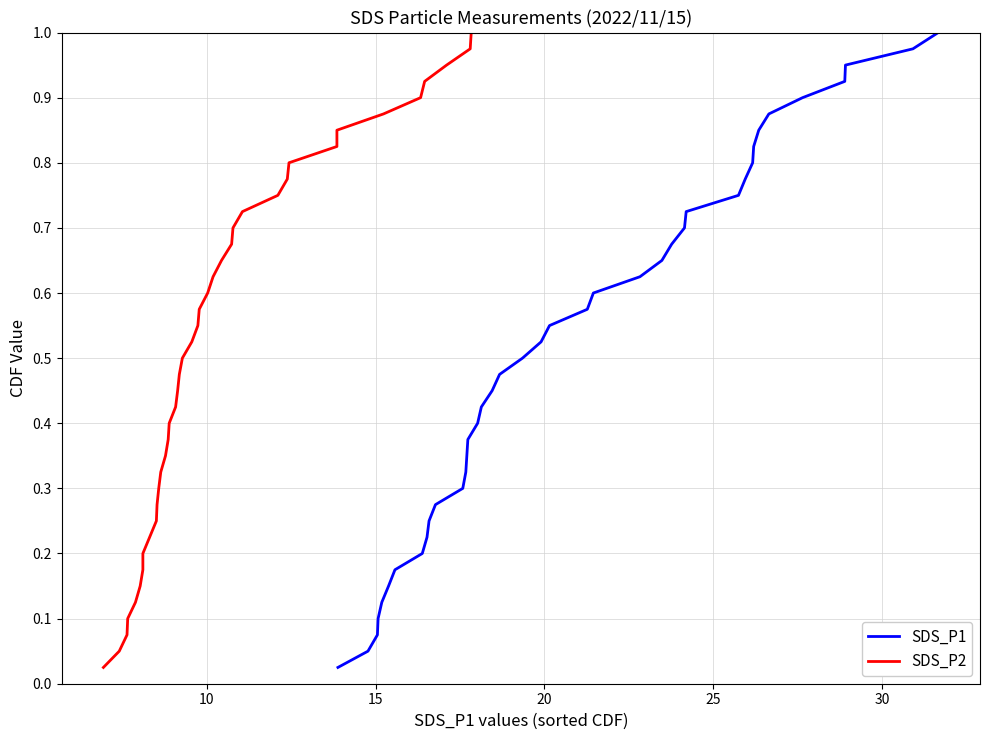

Does the chart display data point markers on the line(s)?

No